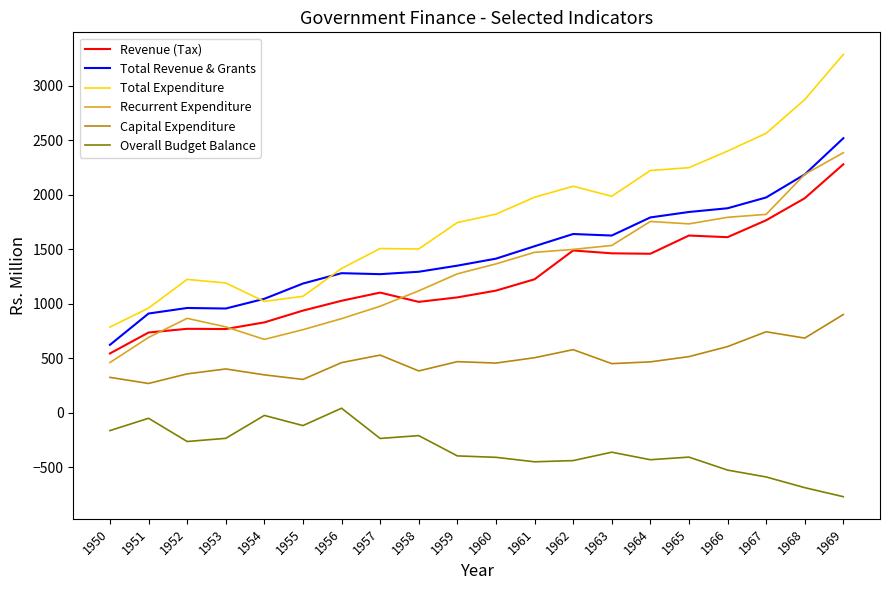

What value does the Overall Budget Balance series have at 1952?

-263